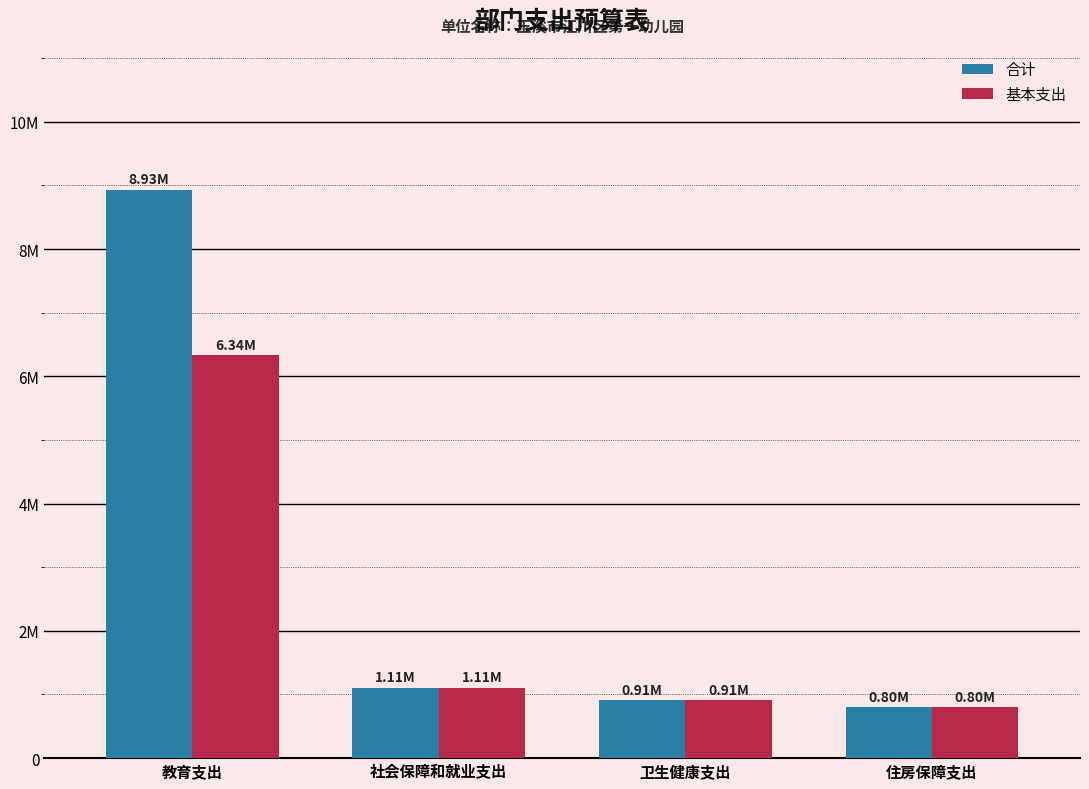

True or false: 合计 has a value of 8934062.1 at 教育支出.

True